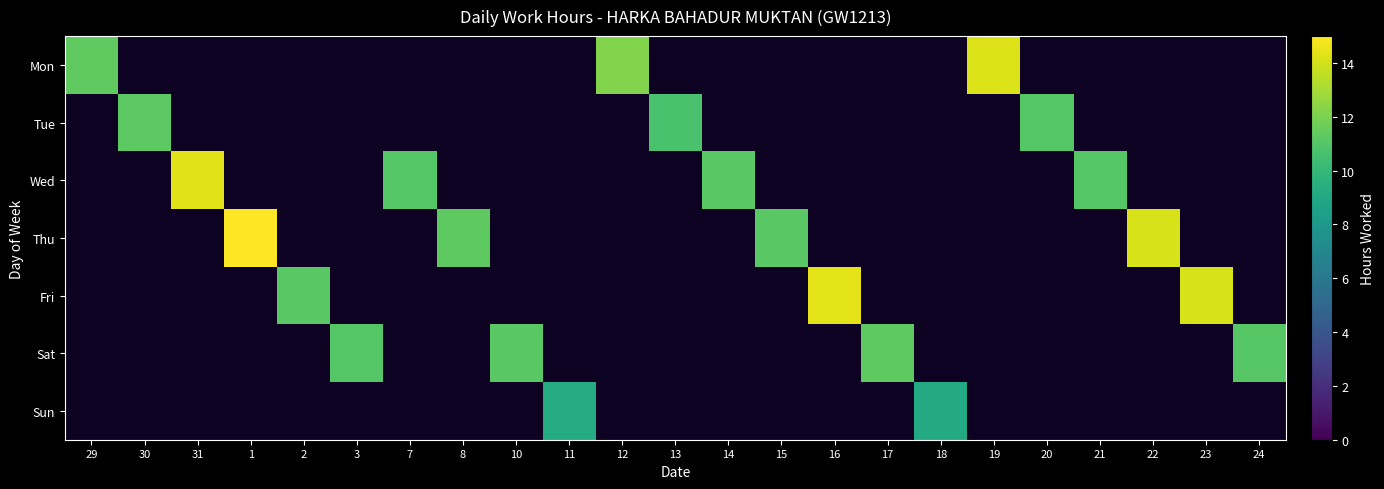

Which has a higher value, 12 or 22?

22